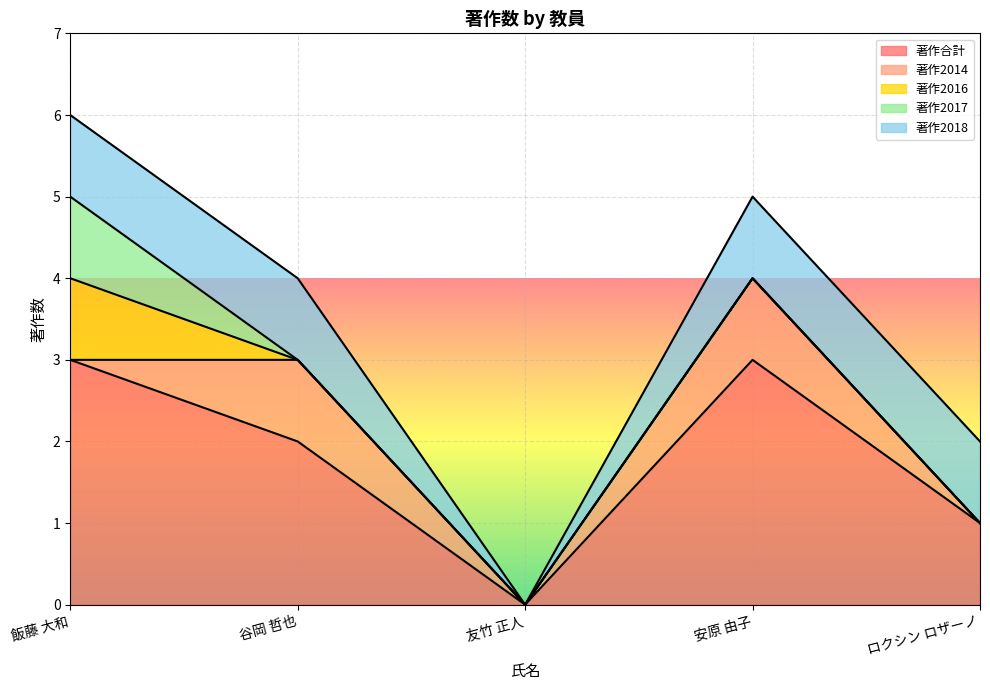

At how many categories does at least one series exceed 0?

4